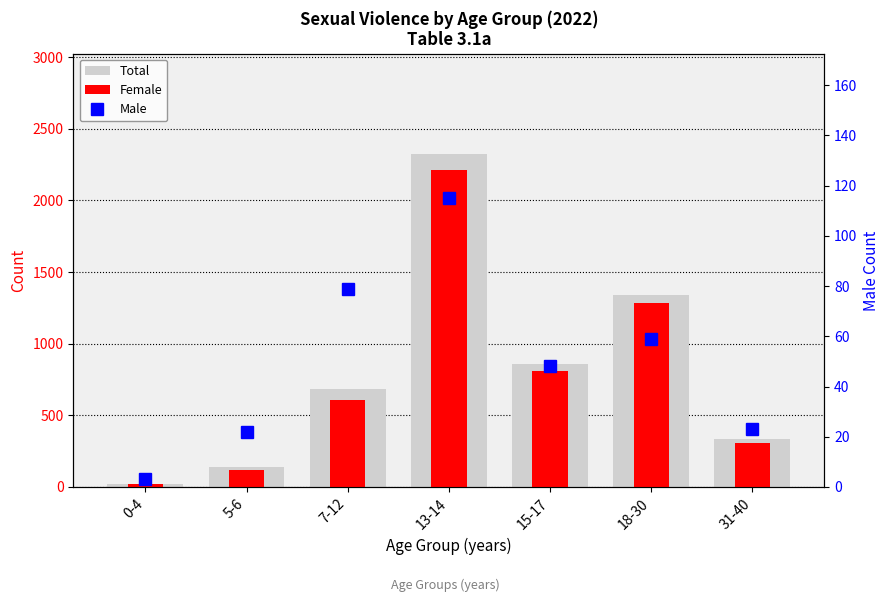

What is the average value of the Male series?

50